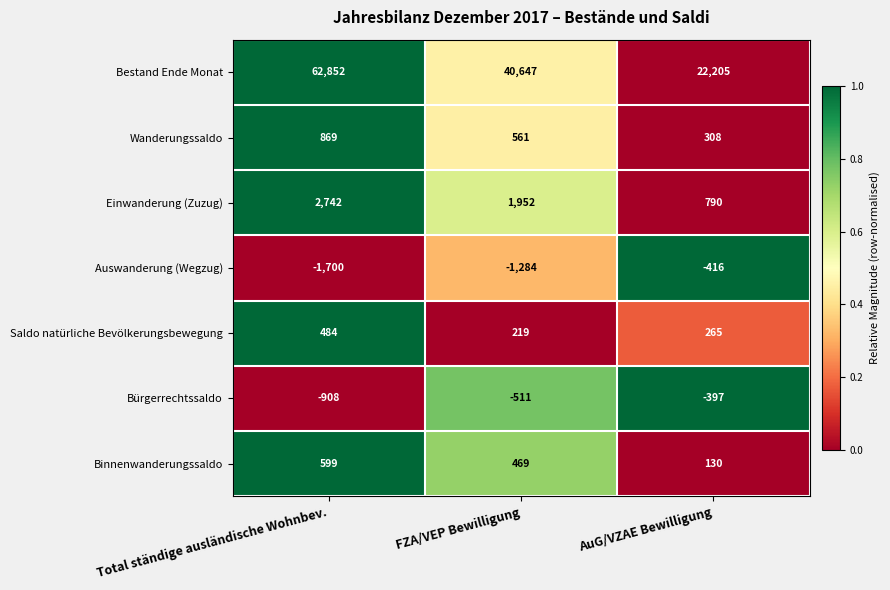

At which category does the chart reach its minimum across all series?

Total ständige ausländische Wohnbev.